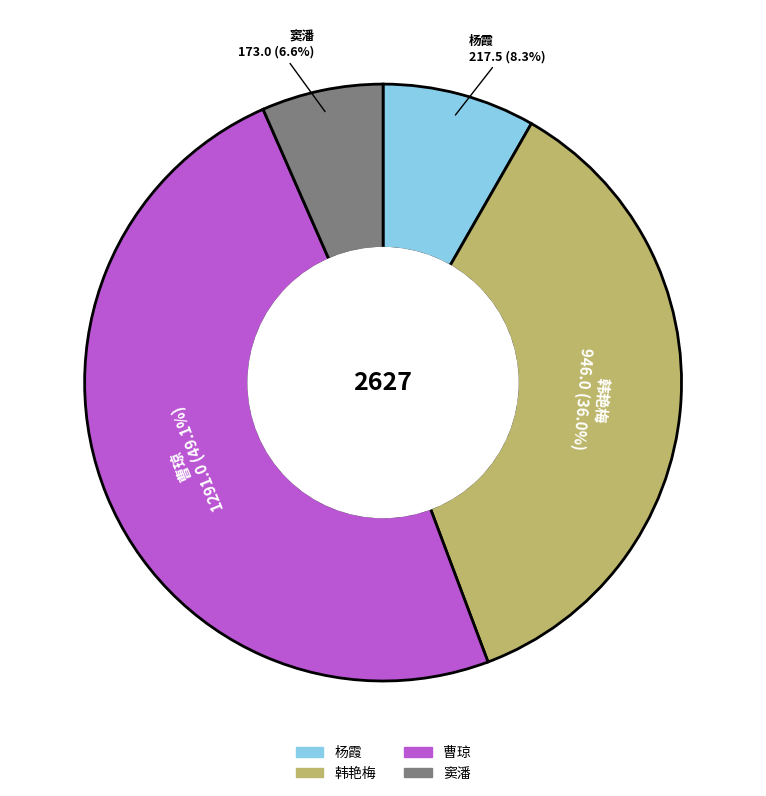

What percentage is the 窦潘 slice, to the nearest percent?

7%